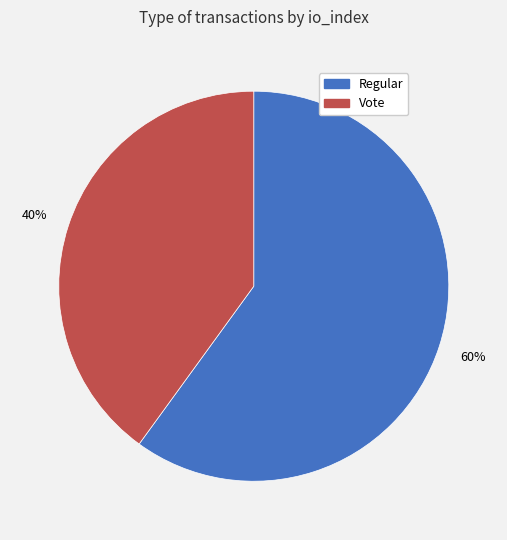

How many segments does this pie chart have?

2